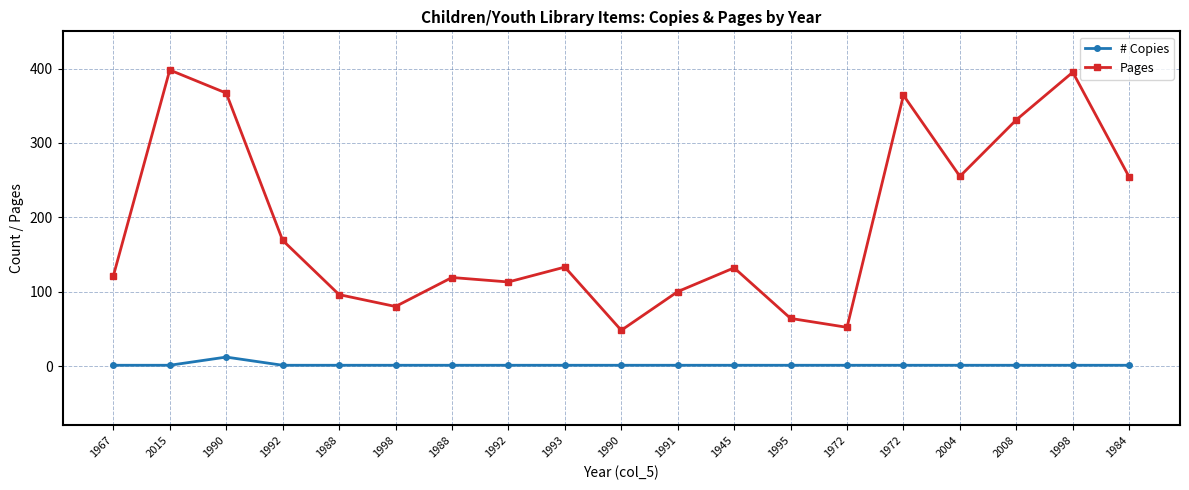

Between 1990 and 1990, which is larger?

1990